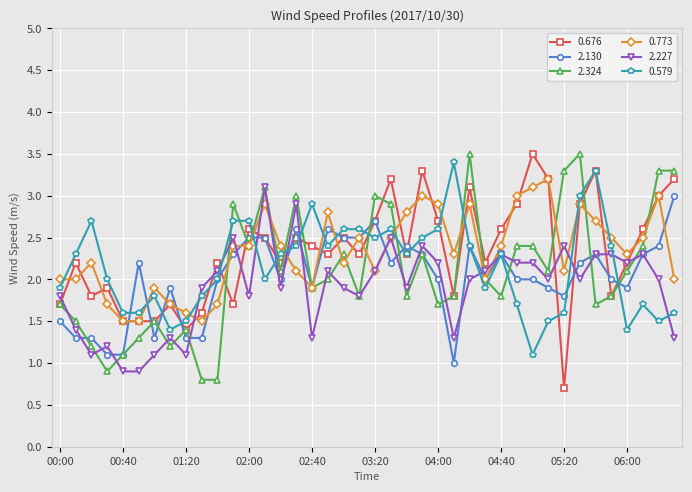

True or false: 2.130 and 2.324 intersect in this chart.

True